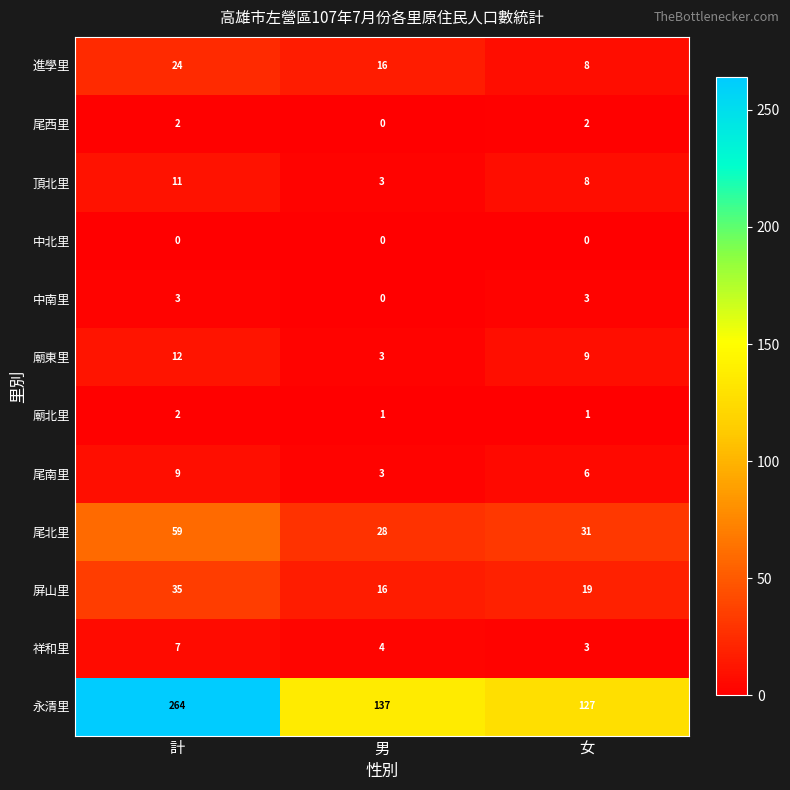

Count the 屏山里 values in the range 16 to 35.

3